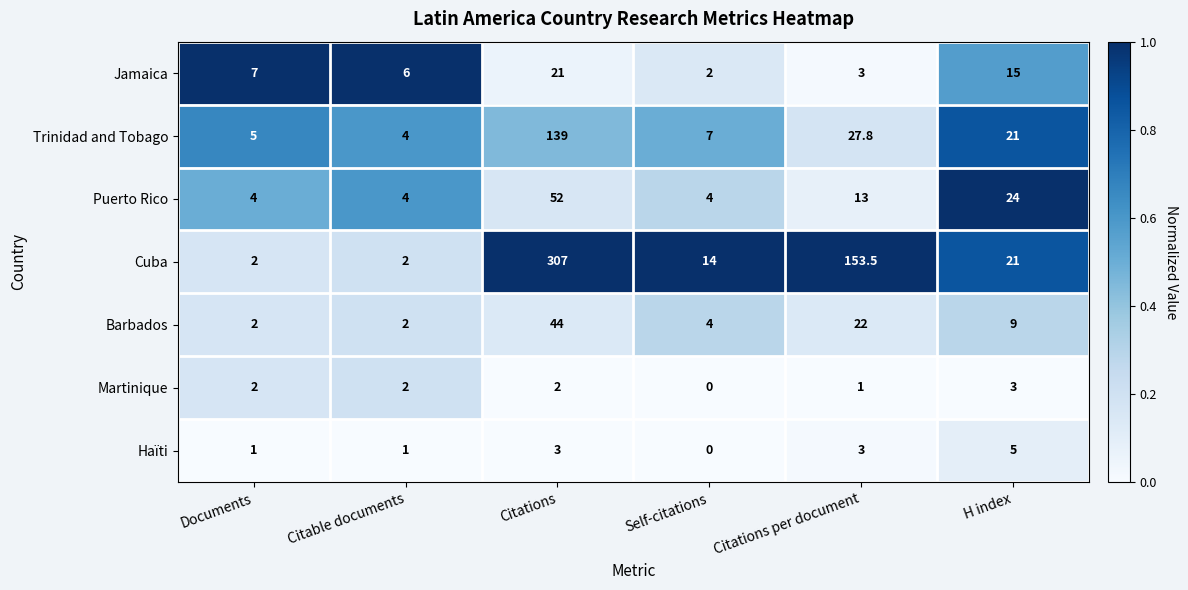

Which series has the largest range (max minus min)?

Cuba